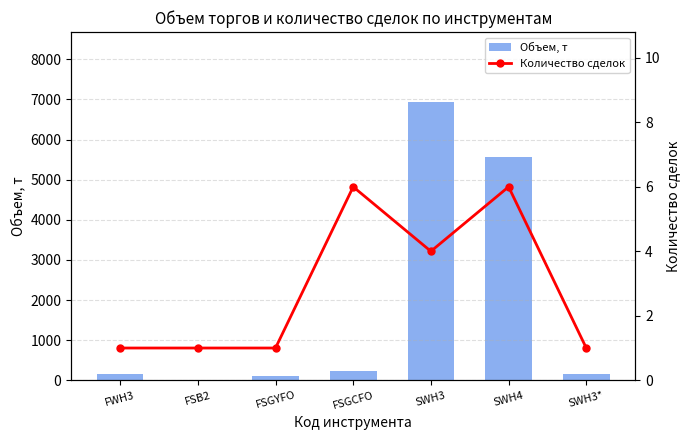

What is the sum of all Объем, т values?

13164.7